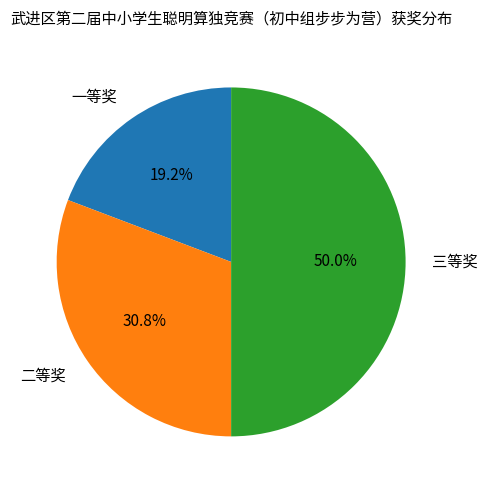

What portion of the pie excludes 二等奖?

69.2%